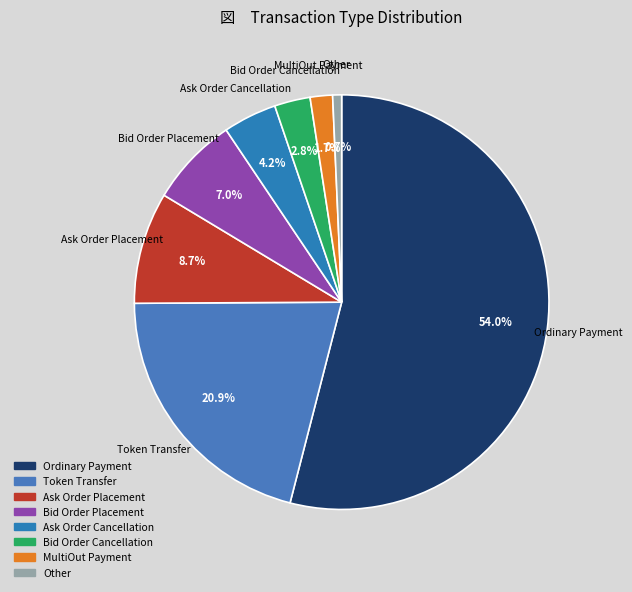

To the nearest percent, what percentage of the pie is MultiOut Payment?

2%